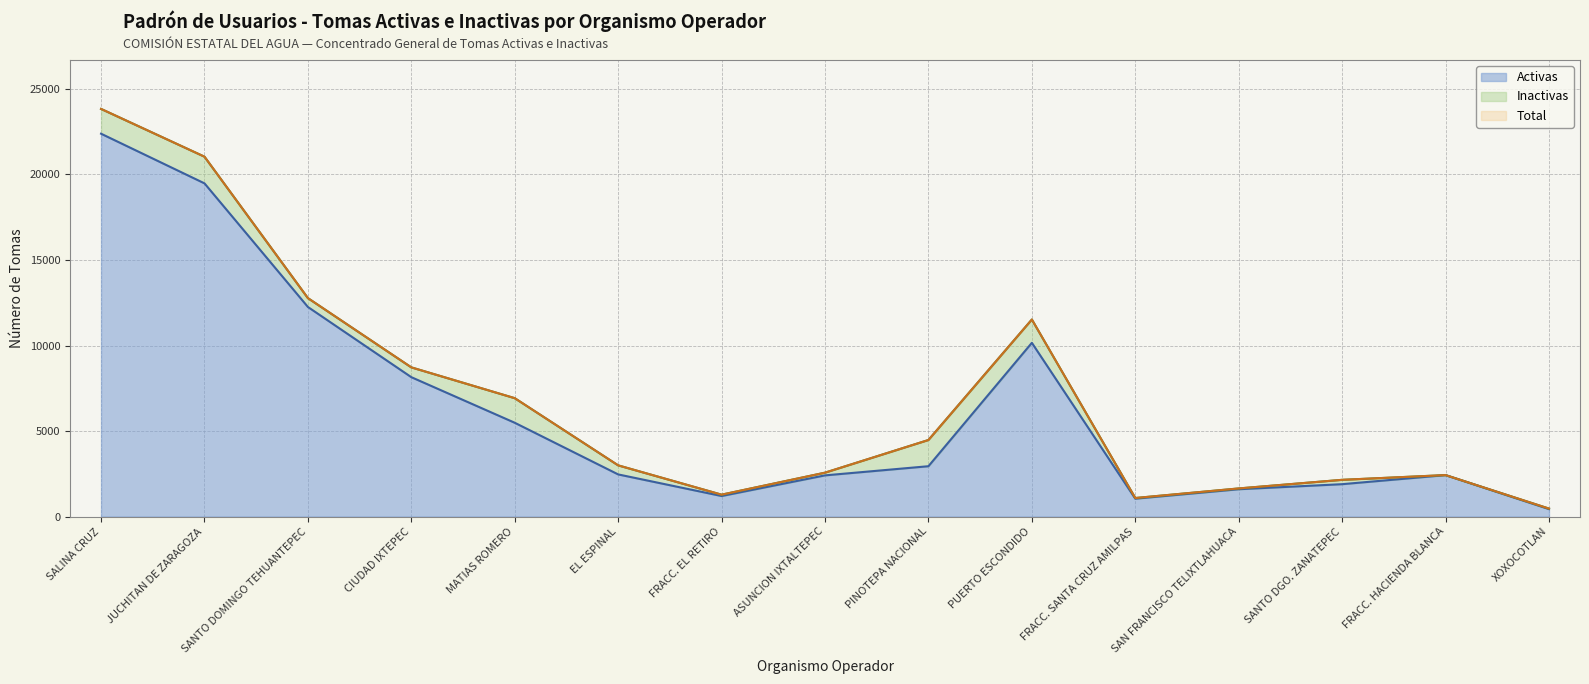

List the labels in order of Activas value, smallest first.

XOXOCOTLAN, FRACC. SANTA CRUZ AMILPAS, FRACC. EL RETIRO, SAN FRANCISCO TELIXTLAHUACA, SANTO DGO. ZANATEPEC, ASUNCION IXTALTEPEC, FRACC. HACIENDA BLANCA, EL ESPINAL, PINOTEPA NACIONAL, MATIAS ROMERO, CIUDAD IXTEPEC, PUERTO ESCONDIDO, SANTO DOMINGO TEHUANTEPEC, JUCHITAN DE ZARAGOZA, SALINA CRUZ